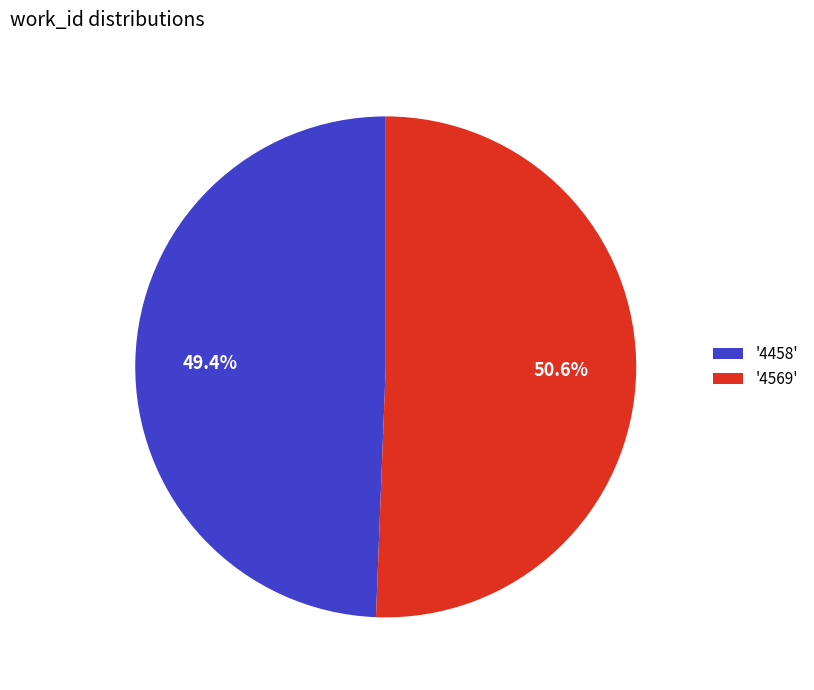

What percentage is NOT represented by '4569'?

49.4%